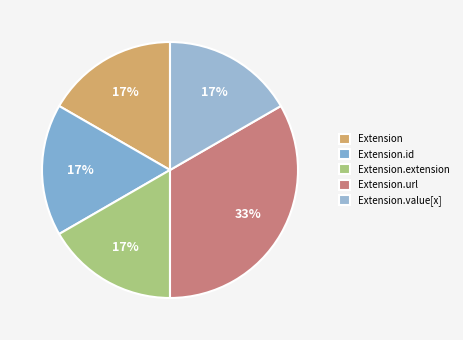

How many segments does this pie chart have?

5